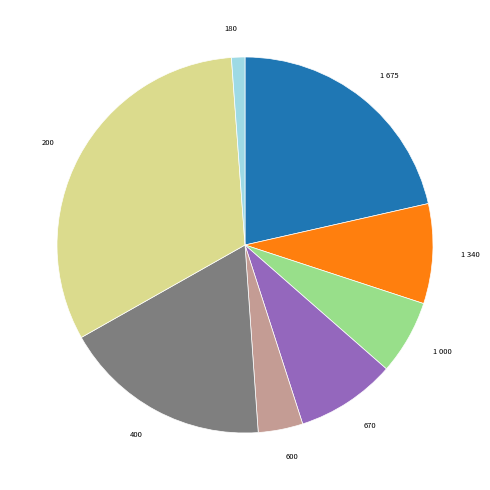

Does any single category account for the majority?

No